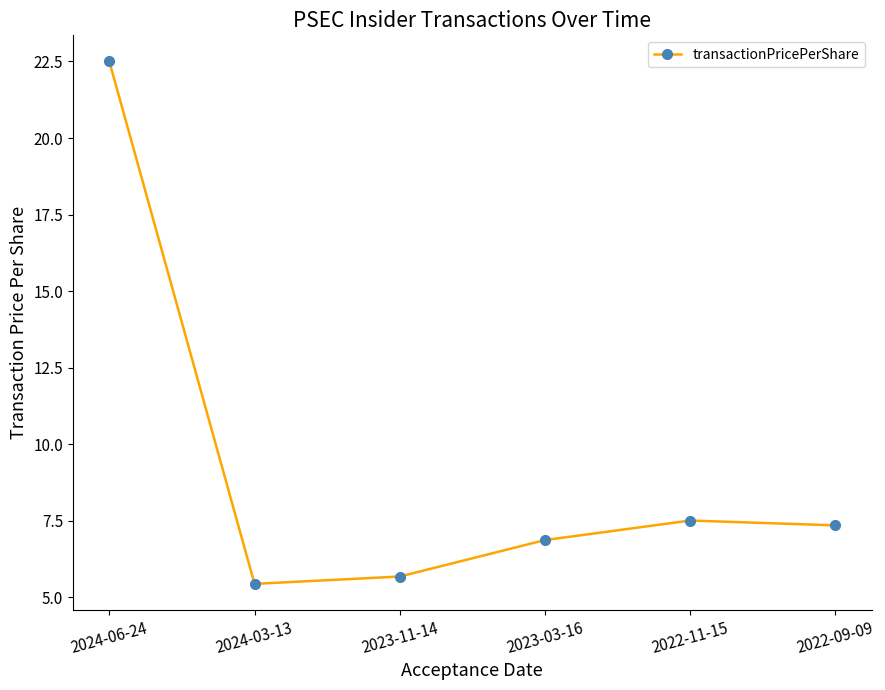

What is the value of the 2nd point from the left?

5.4